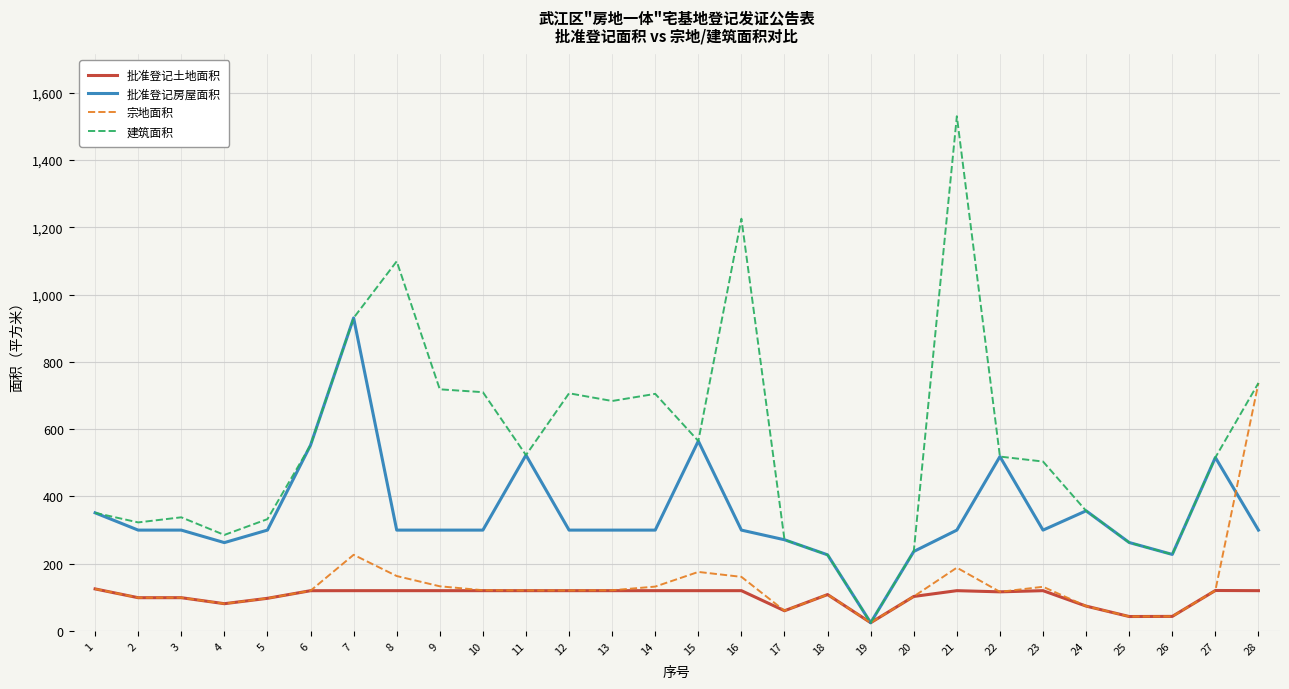

What is the maximum value shown in the chart?

1530.2